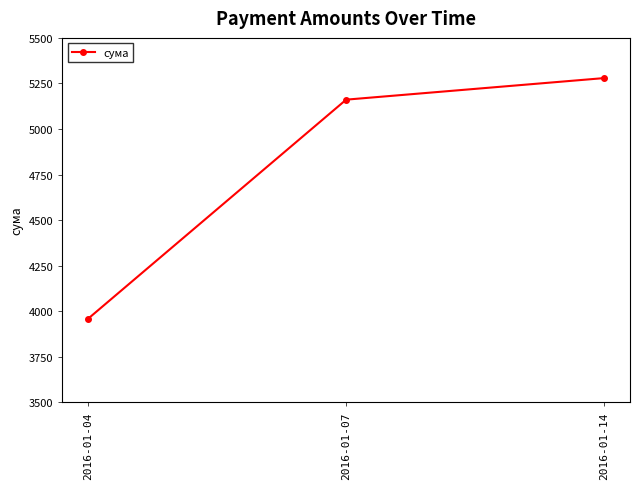

Between 2016-01-04 and 2016-01-07, which is larger?

2016-01-07